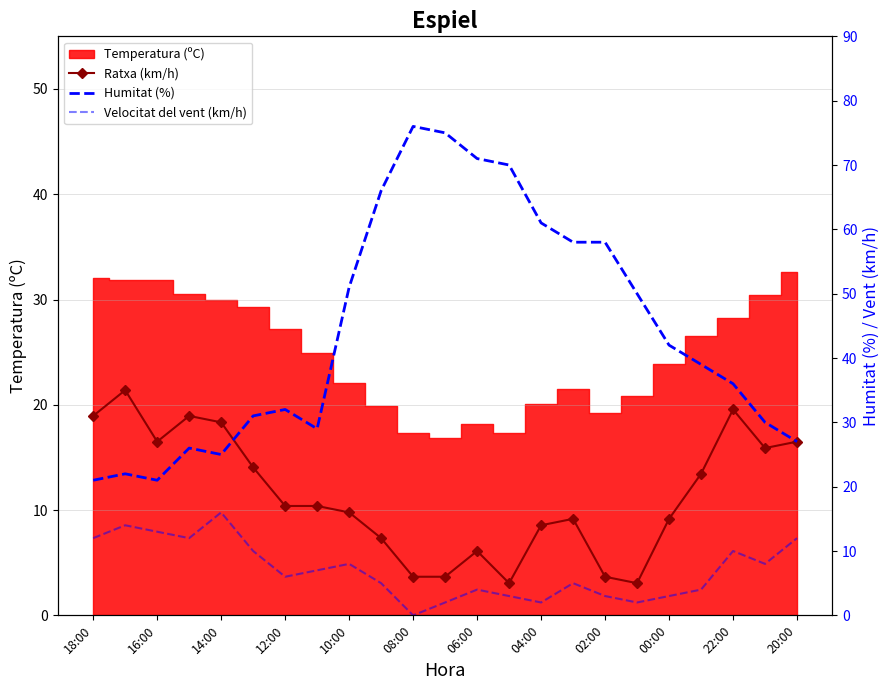

At how many categories does at least one series exceed 20?

23